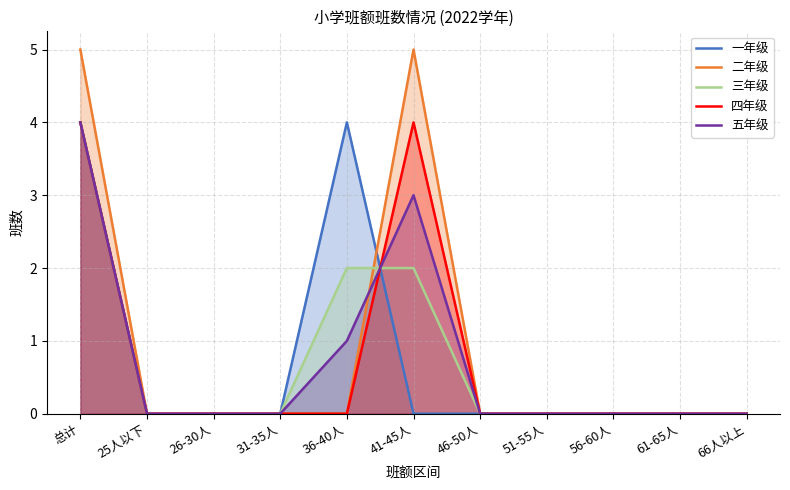

Which has a higher value, 26-30人 or 56-60人?

26-30人